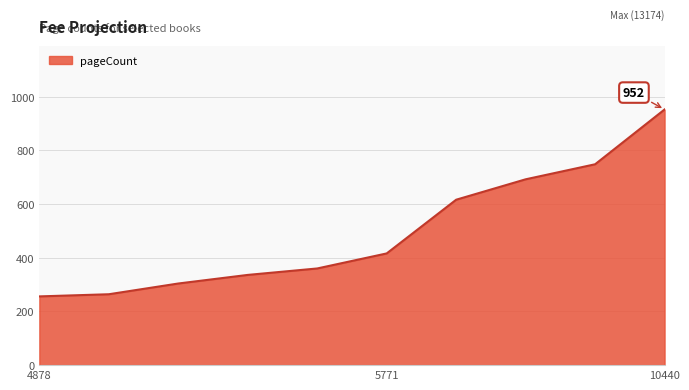

What is the smallest value displayed?

256